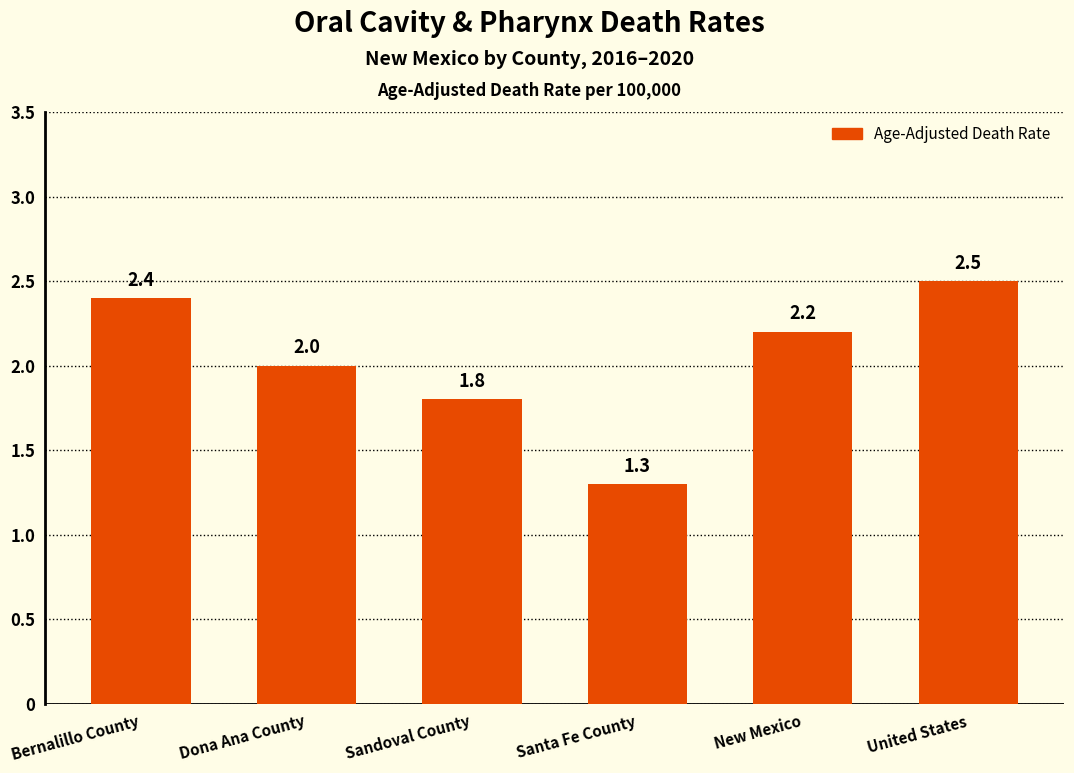

The value at Santa Fe County is 2.0. True or false?

False